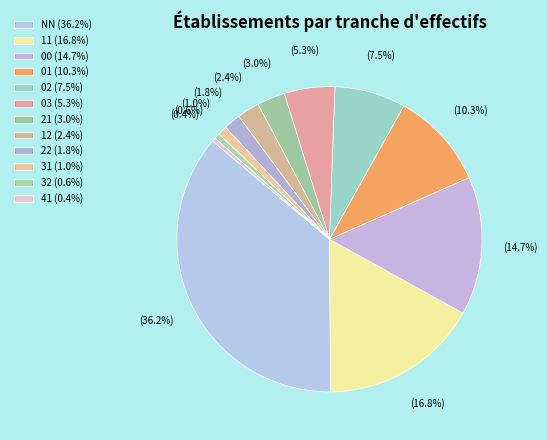

Count the number of slices in the pie.

12